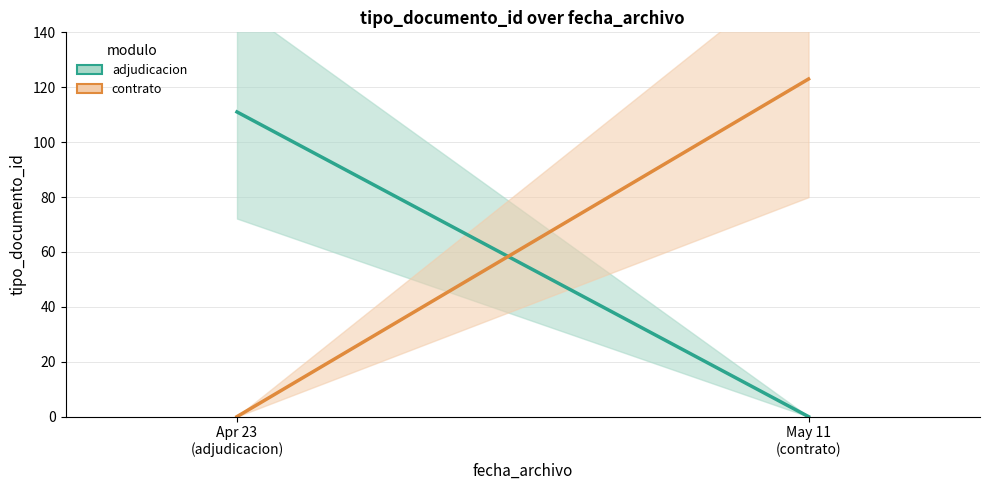

Reading left to right, extract all data points from this chart.

adjudicacion: 111	0
contrato: 0	123